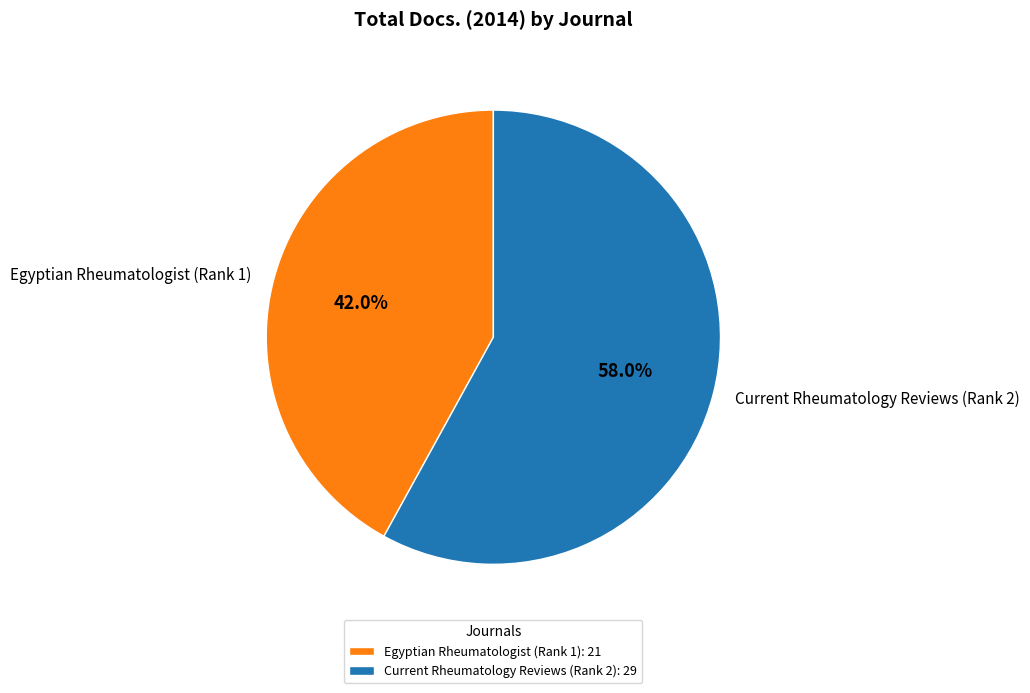

Is it true that Egyptian Rheumatologist (Rank 1) is 55% of the pie?

False